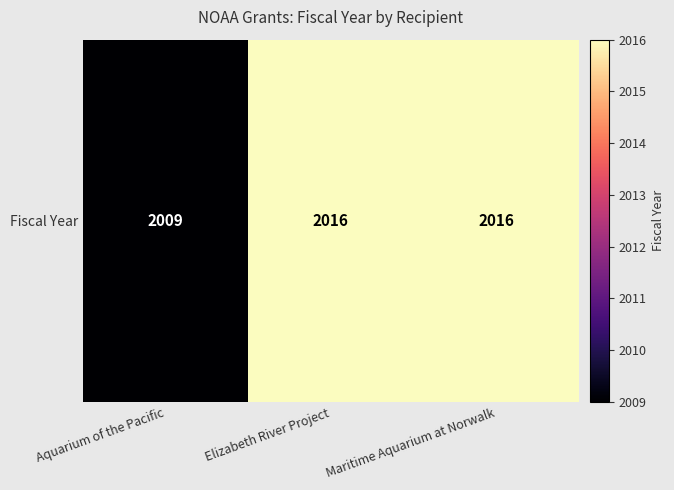

What is the sum of the values at Elizabeth River Project and Aquarium of the Pacific?

4025